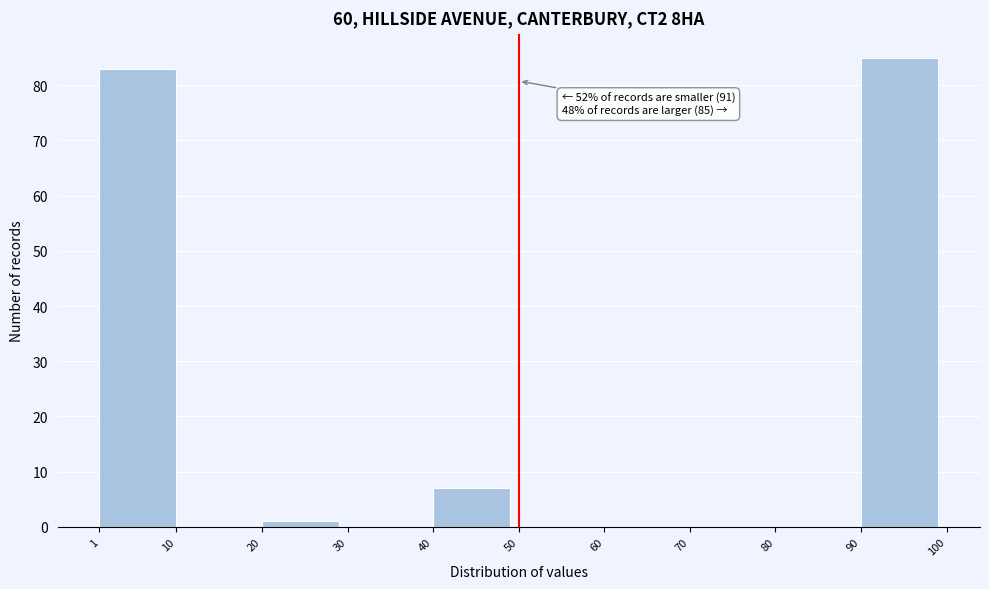

Which range on the x-axis has the tallest bar?

90 to 100